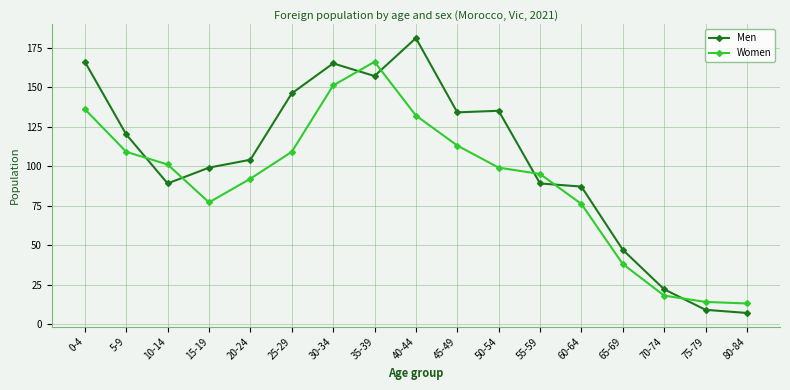

Is it true that Men equals 165 at 20-24?

False